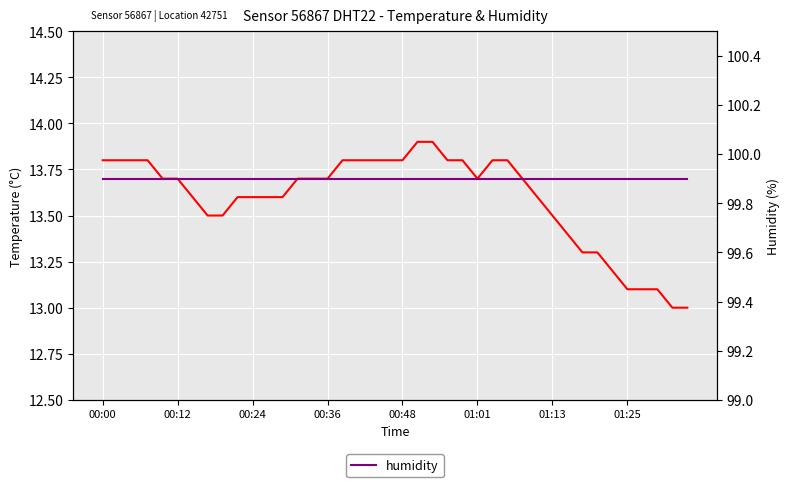

What is the value of the temperature point at the 40th from the left?

13.0